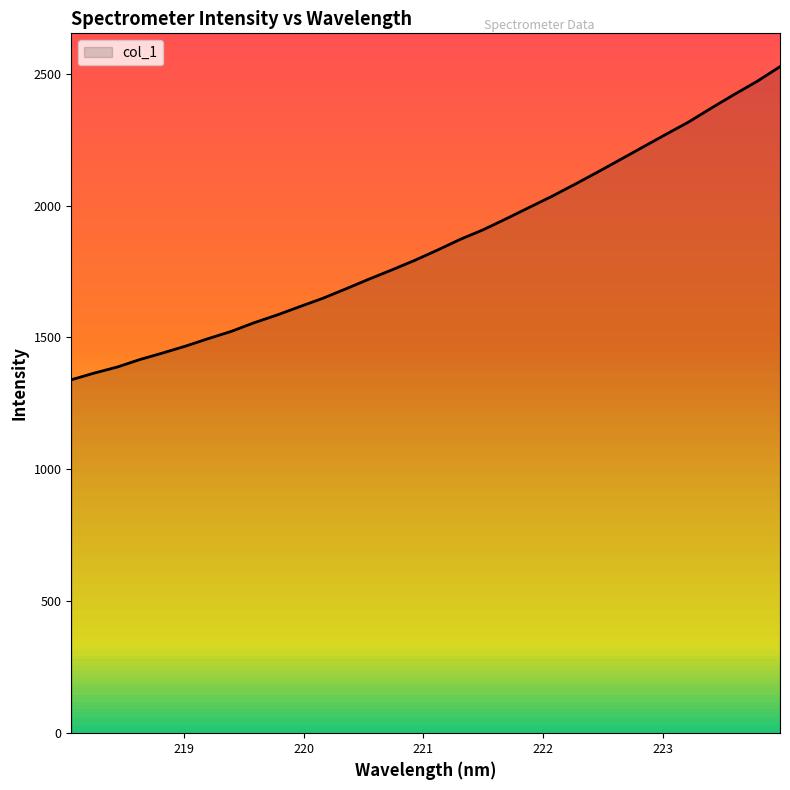

What is the minimum value shown in the chart?

1339.6